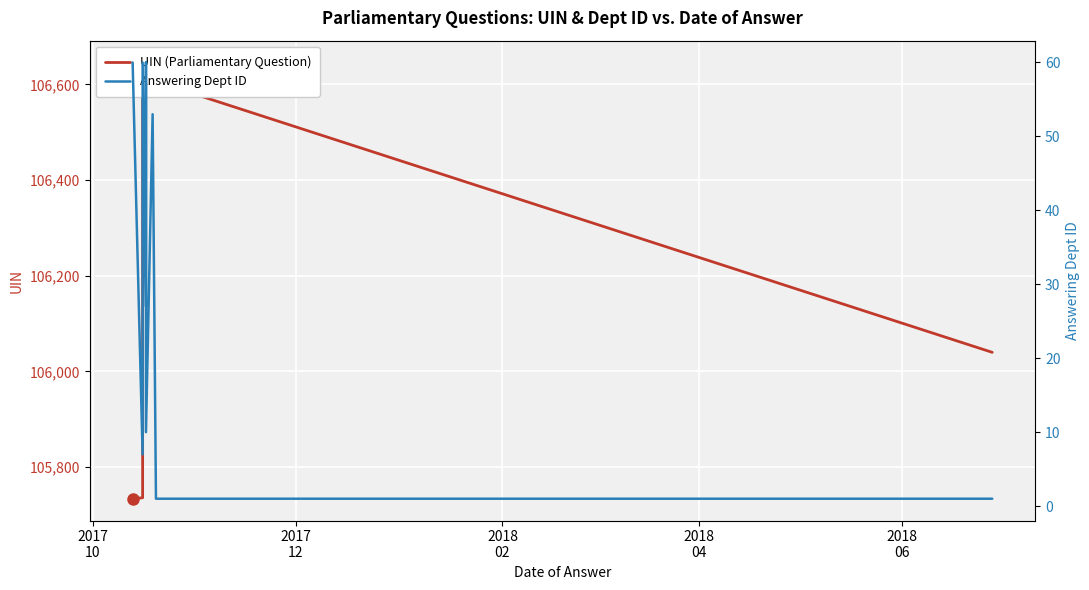

How many values in the Answering Dept ID series exceed 53?

4